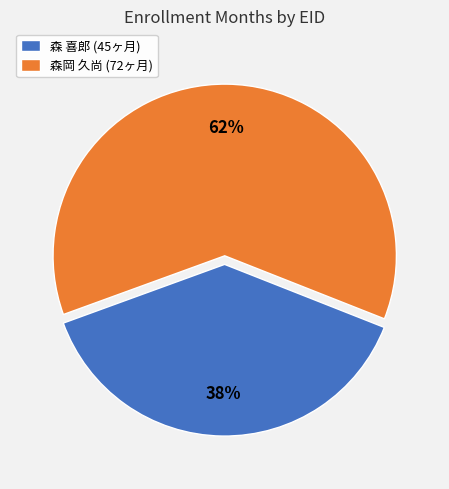

How many slices are in this pie chart?

2